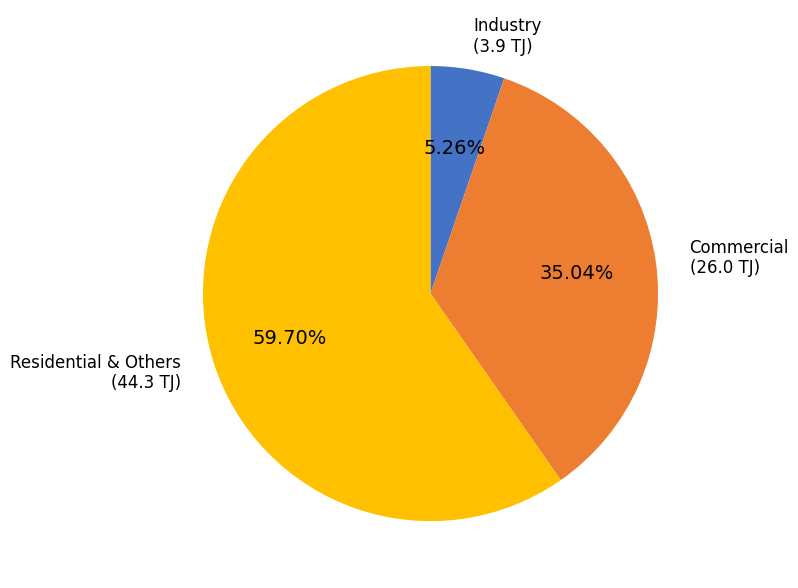

Is there a majority slice in this chart?

Yes